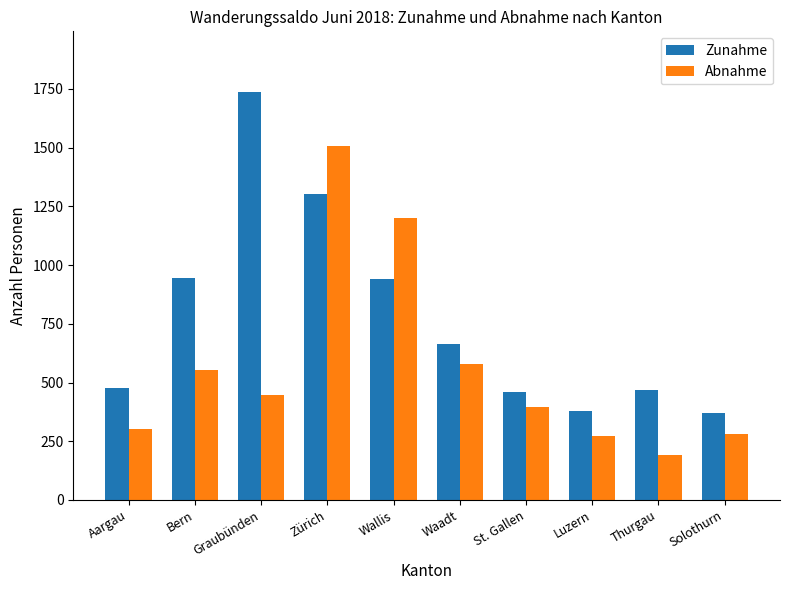

Which series has the largest total across all categories?

Zunahme